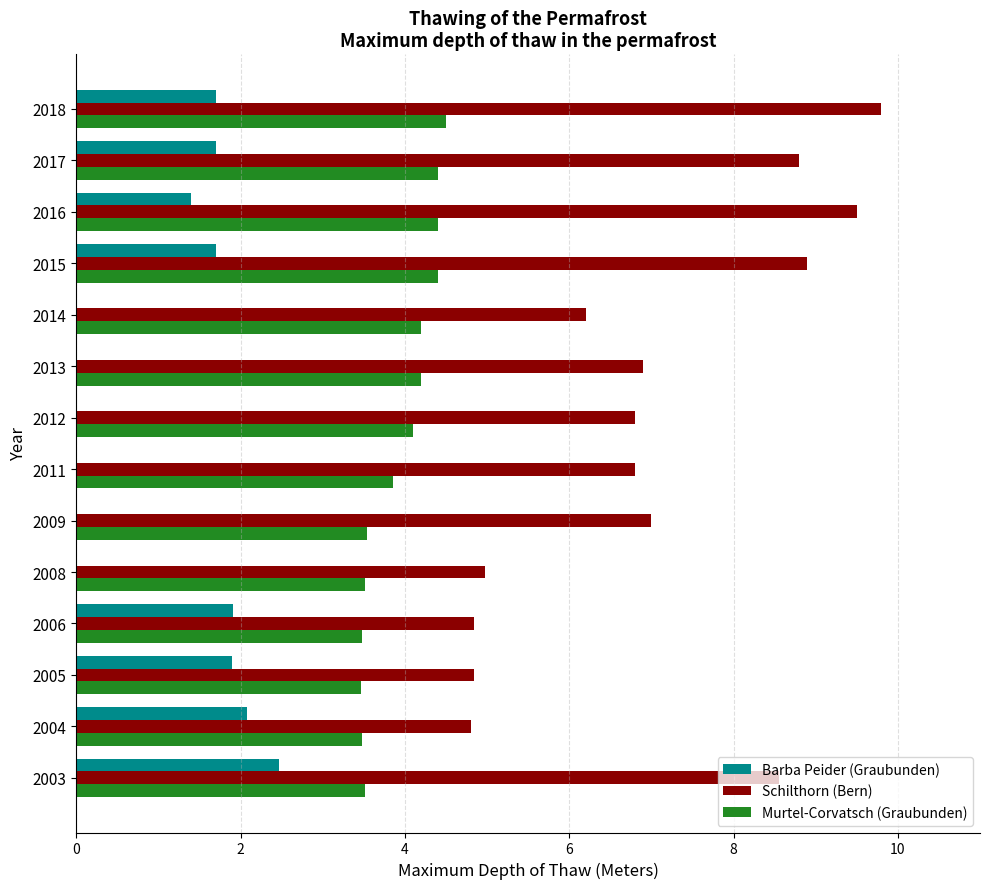

The Schilthorn (Bern) series shows 2.9 at 2008. True or false?

False